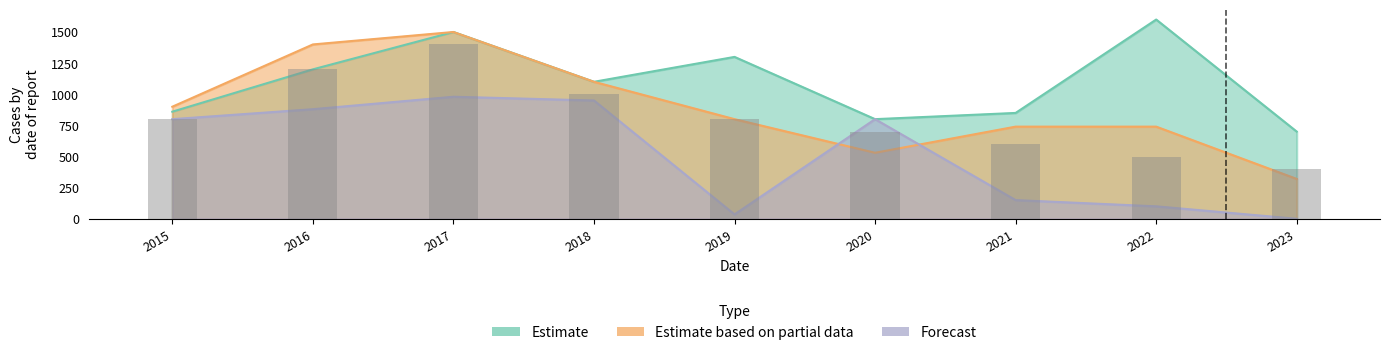

Between 2022 and 2019, which is larger?

2019